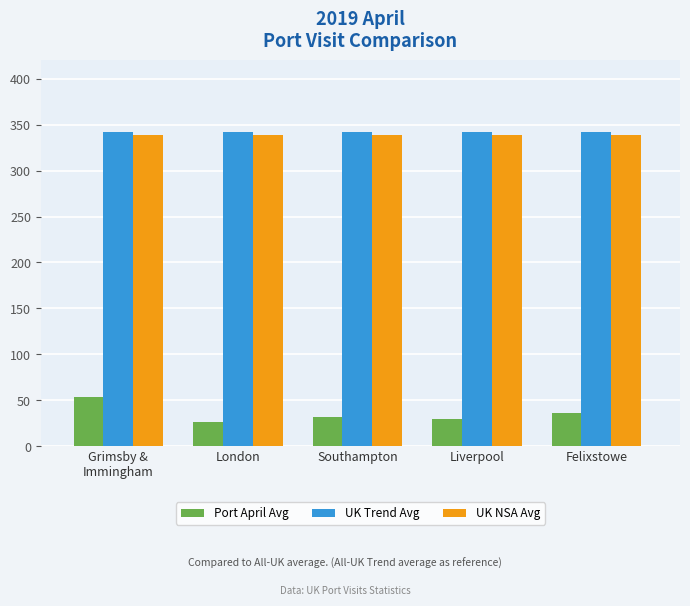

What is the sum of the UK NSA Avg values at Liverpool and Felixstowe?

677.3